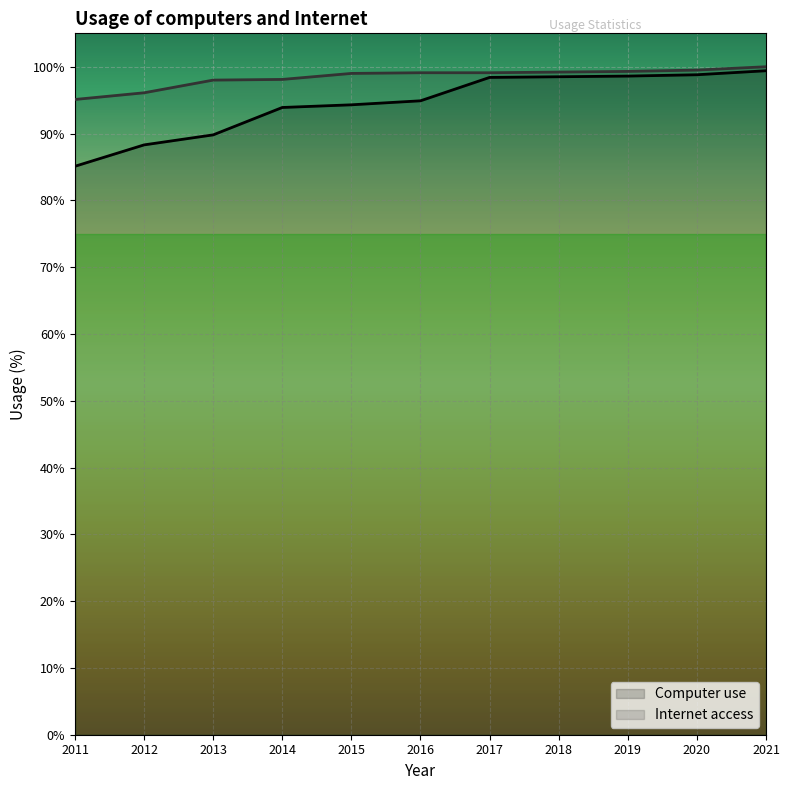

Rank the series by their maximum value, from highest to lowest.

Internet access, Computer use